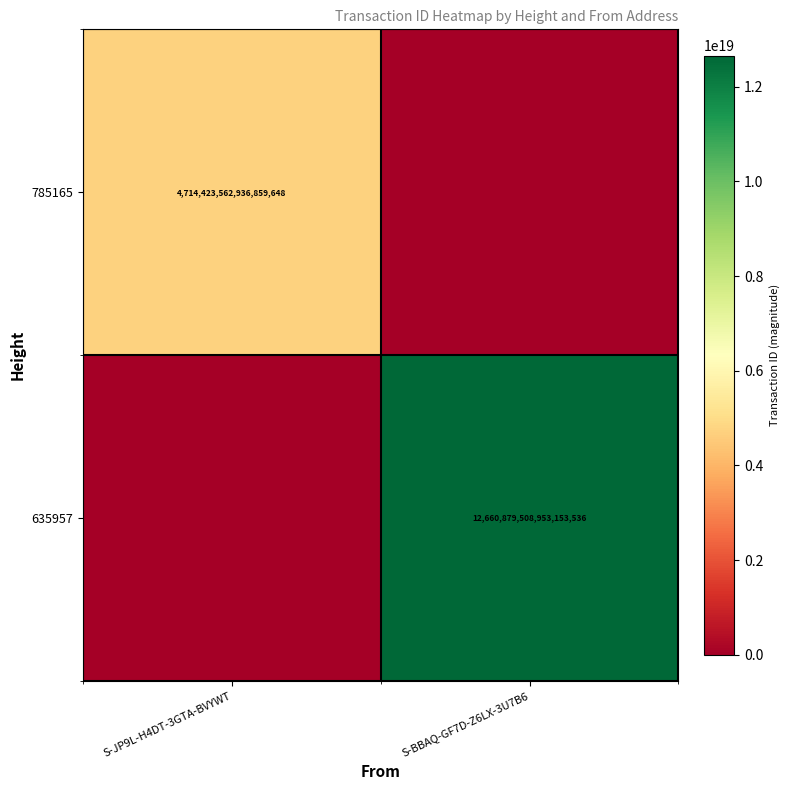

Which label corresponds to the smallest value in the chart?

S-BBAQ-GF7D-Z6LX-3U7B6